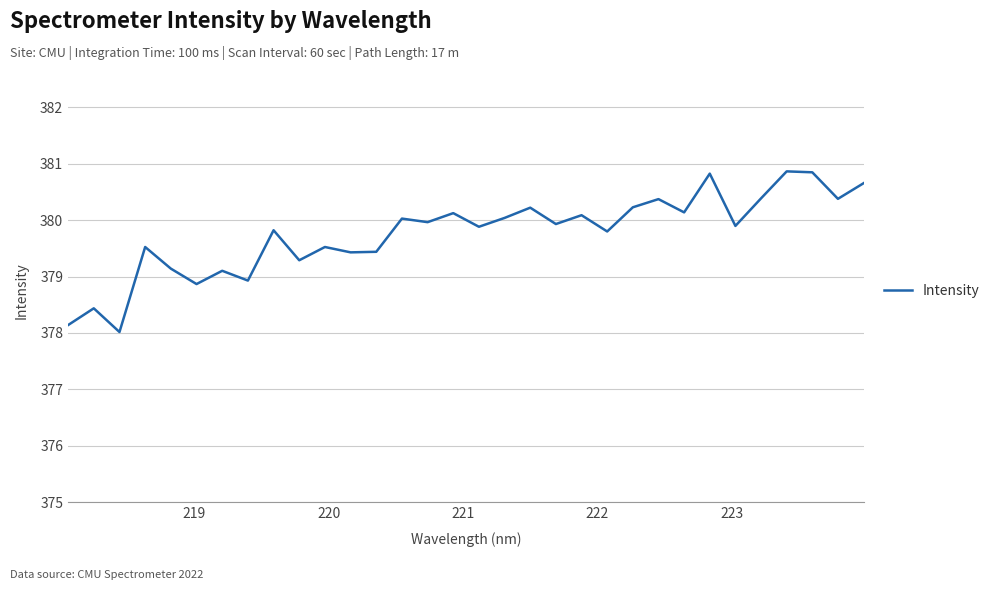

What is the smallest value displayed?

378.0